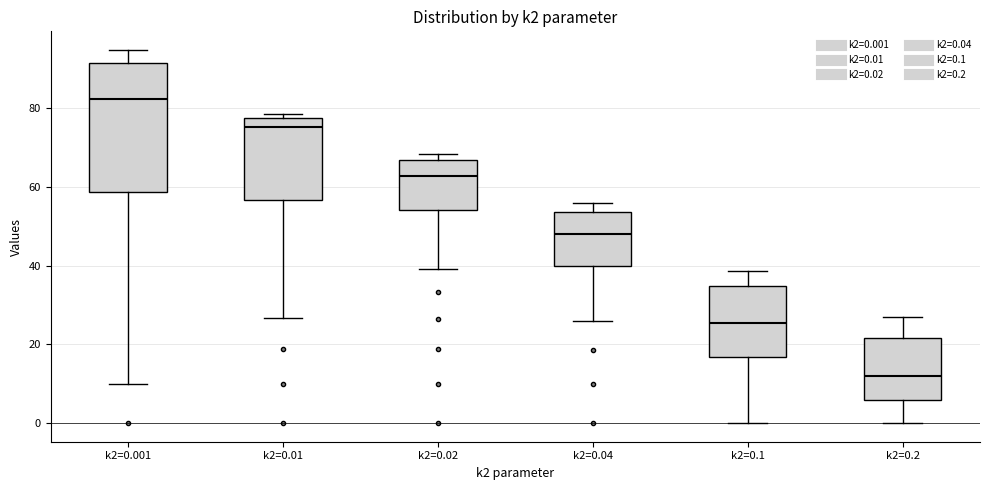

Reading left to right, read every box against the y-axis: the position of its median line, the range the box covers, and the ends of its whiskers. The values are not printed on the chart, so give them approximately, as read against the axis.

k2=0.001: median 82, box 58 to 92, whiskers 10 to 94
k2=0.01: median 76, box 56 to 78, whiskers 26 to 78 (just above the box's upper edge)
k2=0.02: median 62, box 54 to 66, whiskers 40 to 68
k2=0.04: median 48, box 40 to 54, whiskers 26 to 56
k2=0.1: median 26, box 16 to 34, whiskers 0 to 38
k2=0.2: median 12, box 6 to 22, whiskers 0 to 26